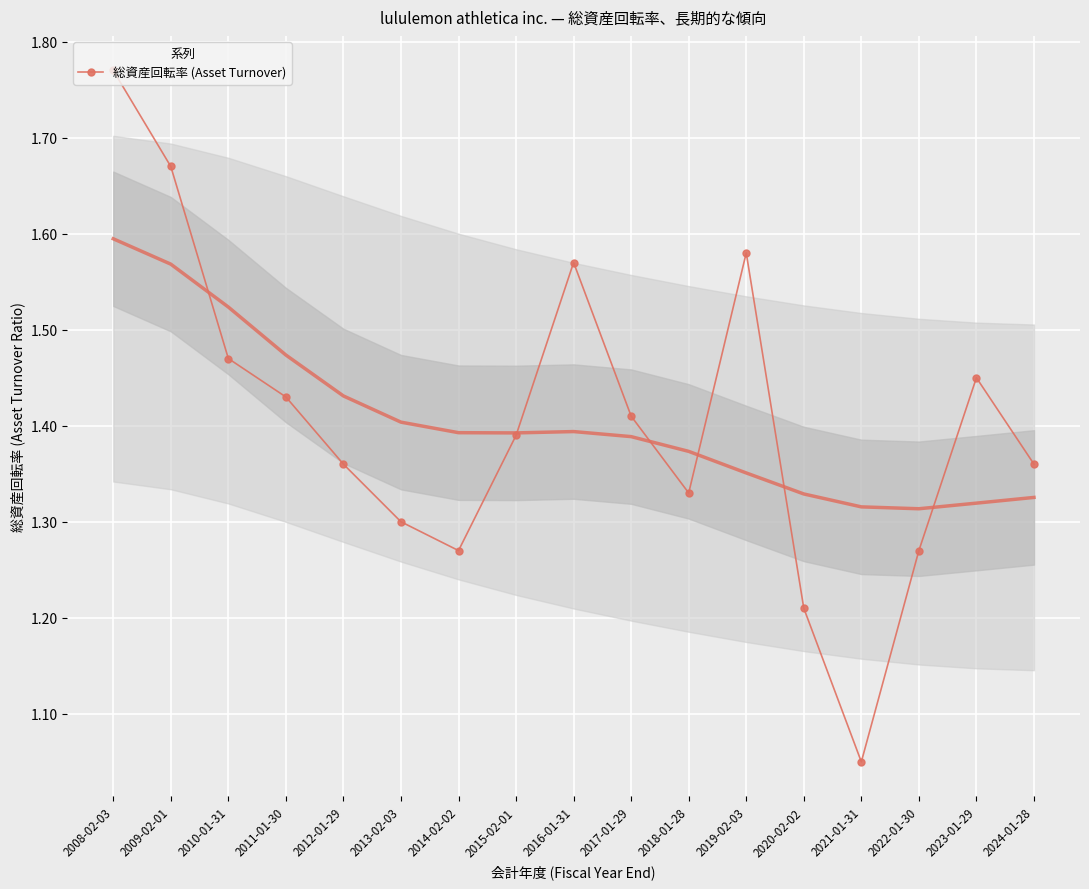

Reading left to right, extract all data points from this chart.

2008-02-03=1.8	2009-02-01=1.7	2010-01-31=1.5	2011-01-30=1.4	2012-01-29=1.4	2013-02-03=1.3	2014-02-02=1.3	2015-02-01=1.4	2016-01-31=1.6	2017-01-29=1.4	2018-01-28=1.3	2019-02-03=1.6	2020-02-02=1.2	2021-01-31=1.1	2022-01-30=1.3	2023-01-29=1.4	2024-01-28=1.4